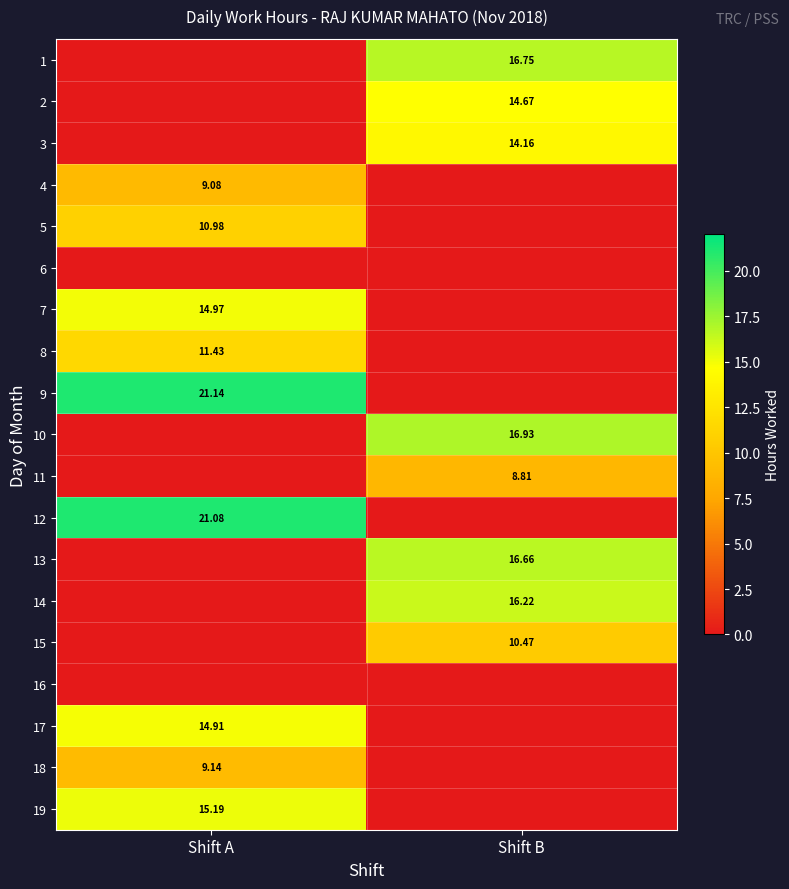

Rank the series by their maximum value, from lowest to highest.

6, 16, 11, 4, 18, 15, 5, 8, 3, 2, 17, 7, 19, 14, 13, 1, 10, 12, 9